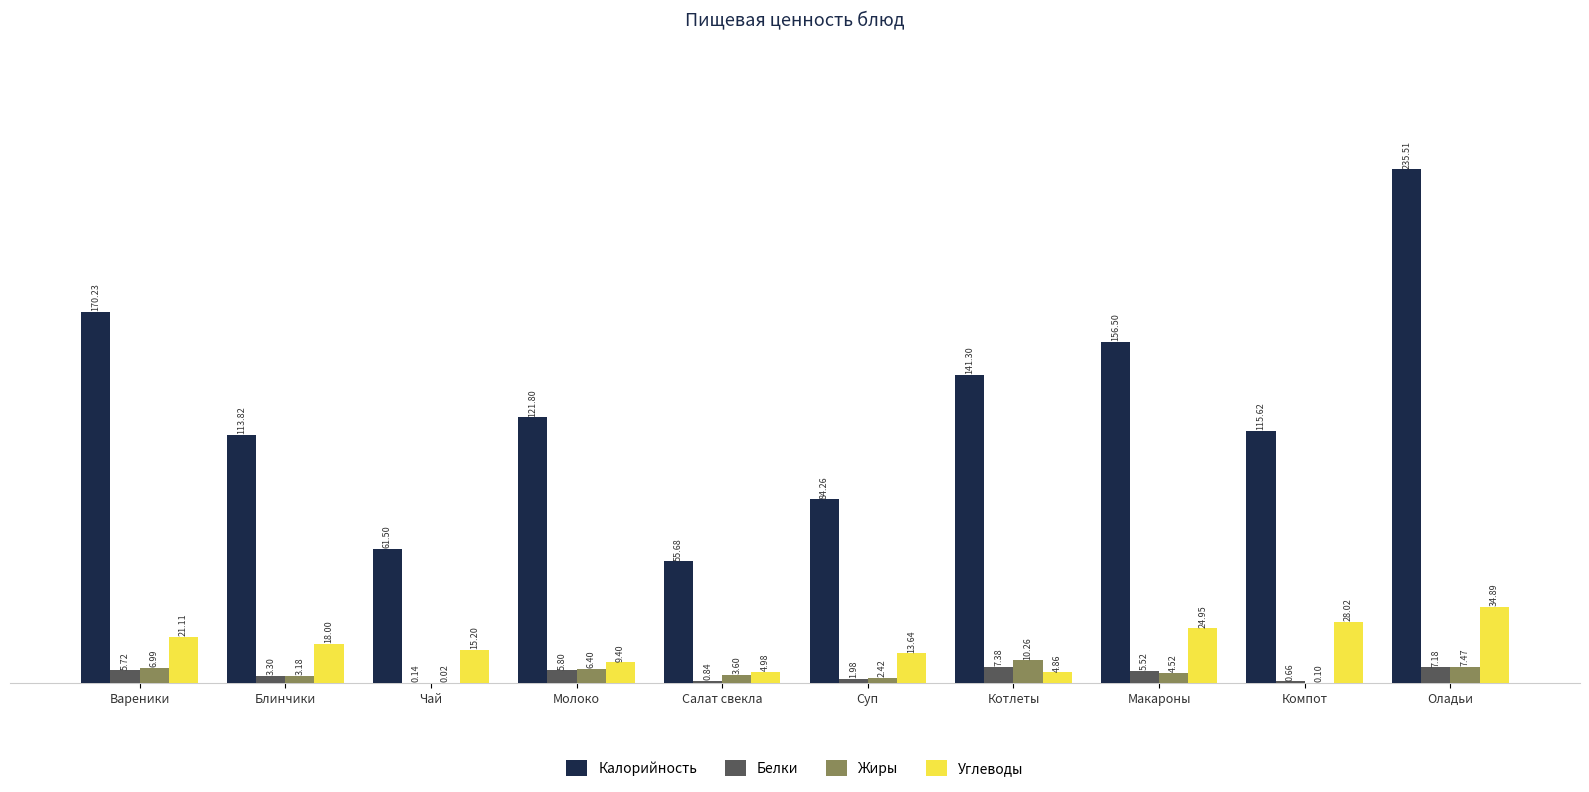

At which category is the sum across all series the highest?

Оладьи